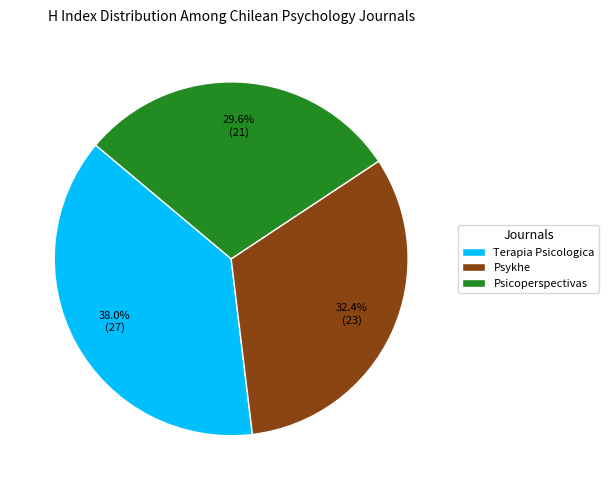

How many slices are in this pie chart?

3